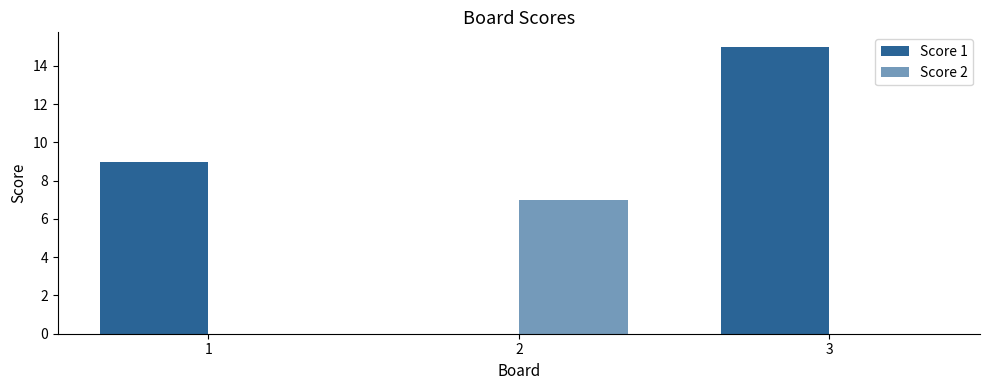

At which label does Score 1 first exceed 9?

3